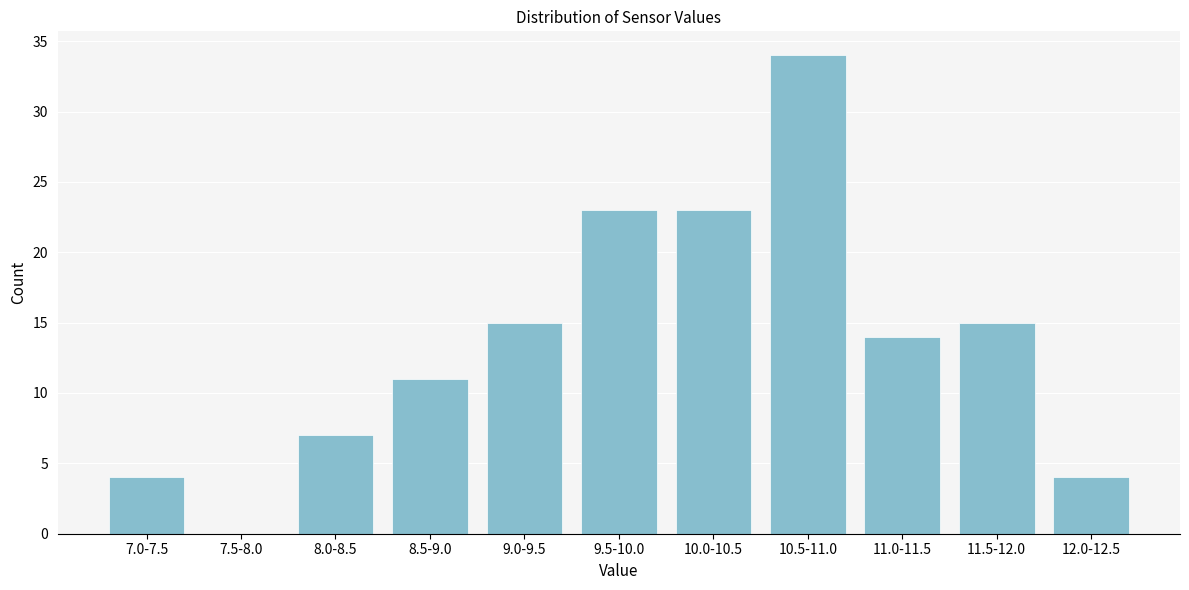

Reading left to right, extract all data points from this chart.

7.0-7.5=4	7.5-8.0=0	8.0-8.5=7	8.5-9.0=11	9.0-9.5=15	9.5-10.0=23	10.0-10.5=23	10.5-11.0=34	11.0-11.5=14	11.5-12.0=15	12.0-12.5=4